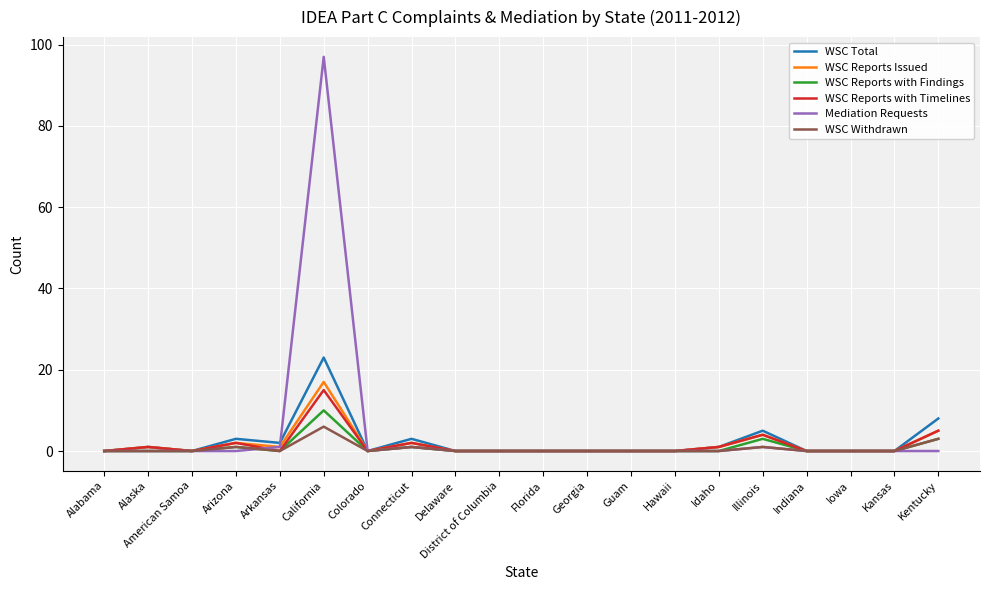

What is the approximate value of WSC Withdrawn at California?

6